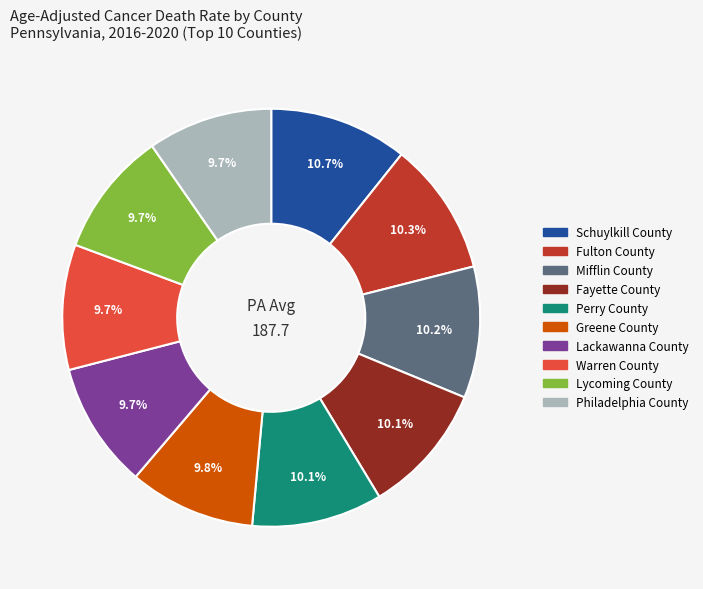

True or false: Warren County accounts for 10% of the total.

True